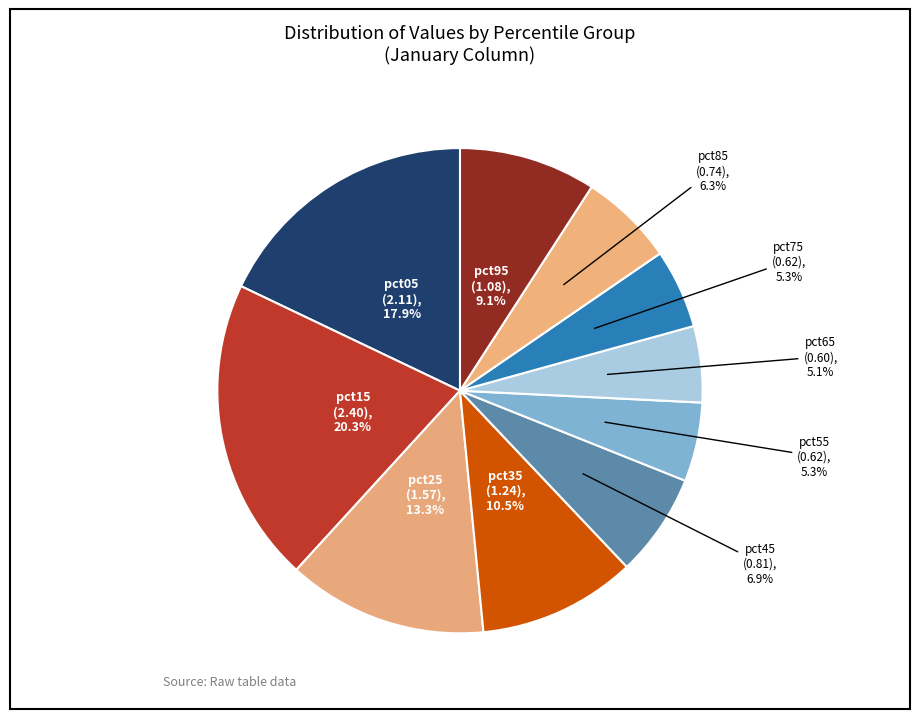

What percentage do pct55 and pct25 together represent?

18.6%